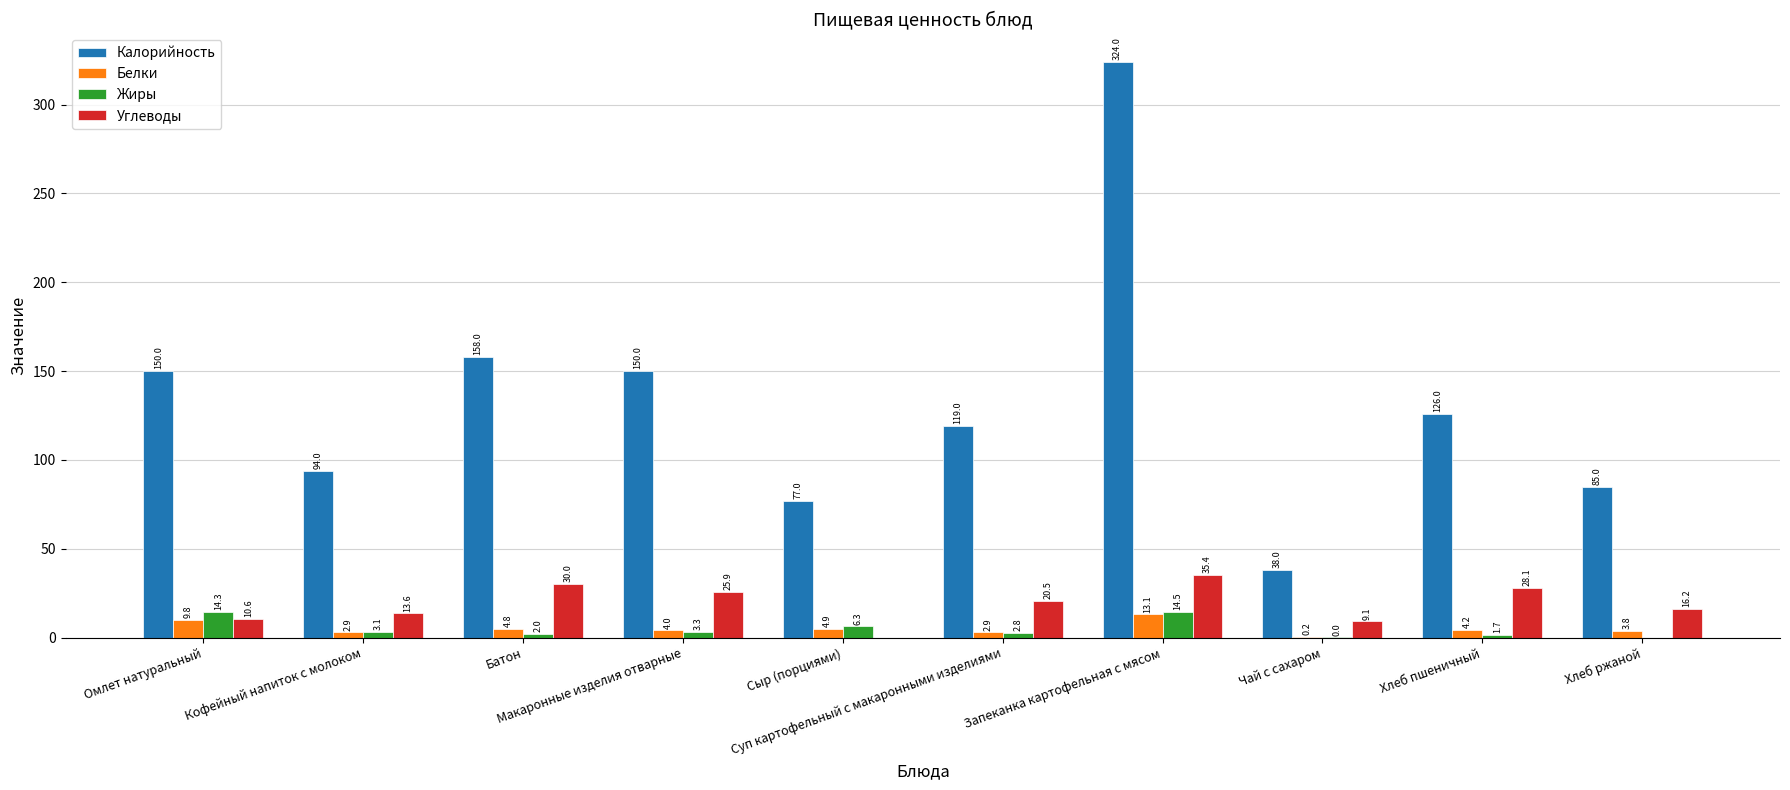

Is the value of Калорийность at Хлеб ржаной greater than the value of Жиры at Хлеб ржаной?

Yes